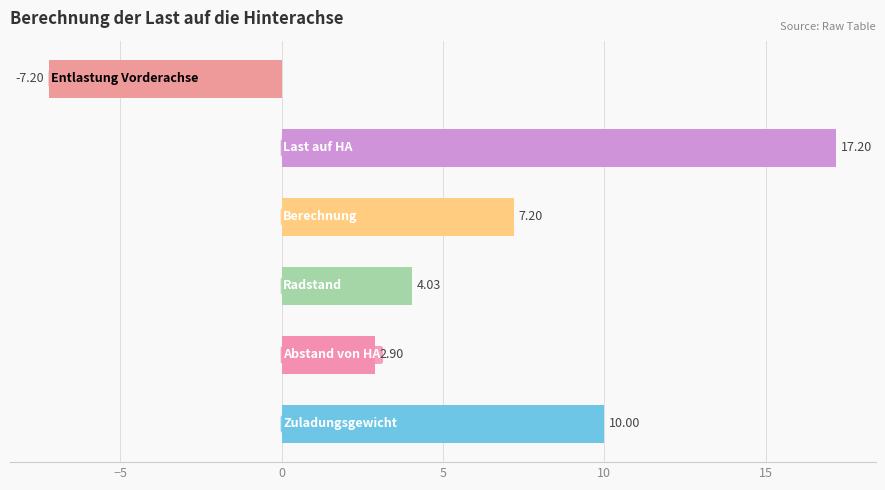

What is the sum of all values?

34.1